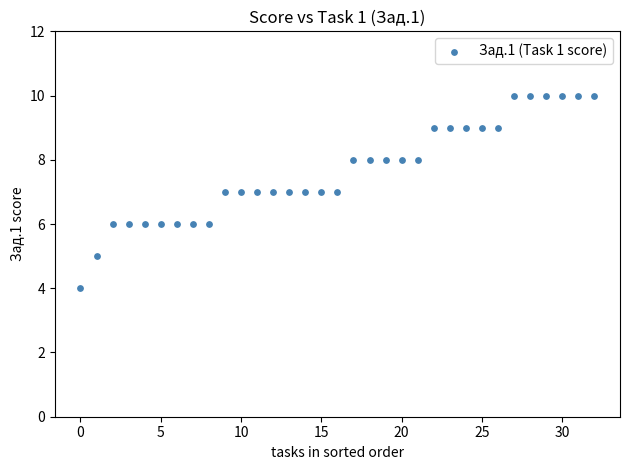

What is the range of Y values (max minus min)?

6